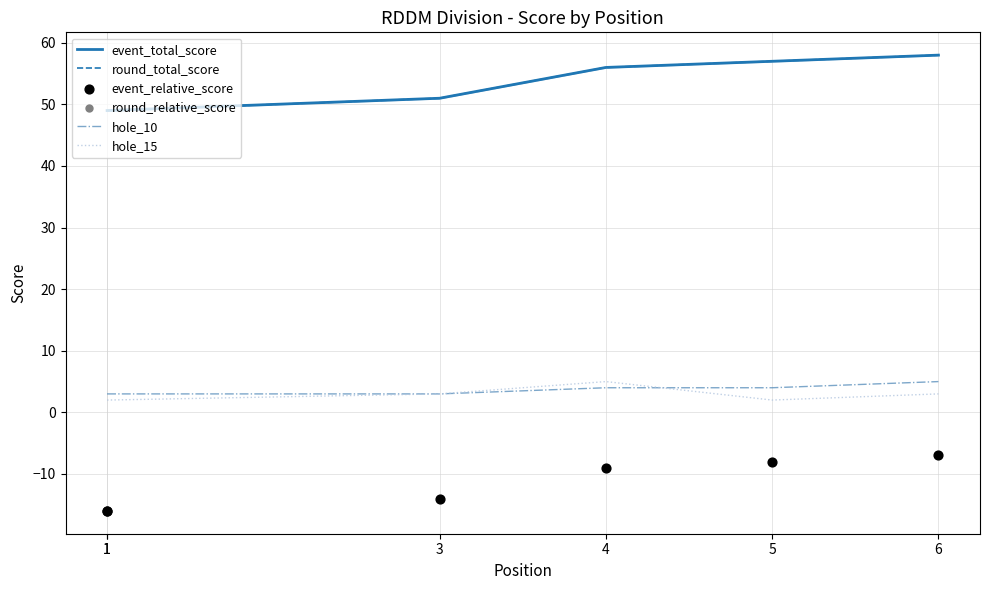

Which series contains the highest Y value?

event_total_score